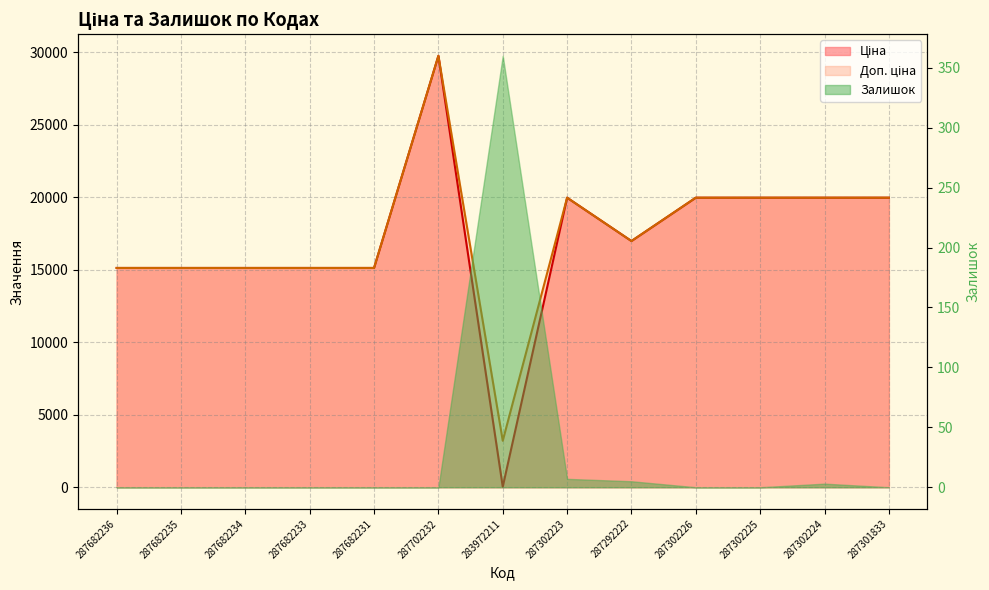

At which label does Доп. ціна reach its minimum?

283972211